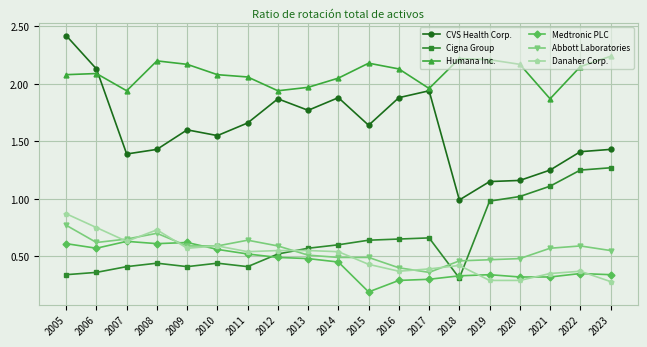

True or false: CVS Health Corp. and Danaher Corp. cross at least once.

False